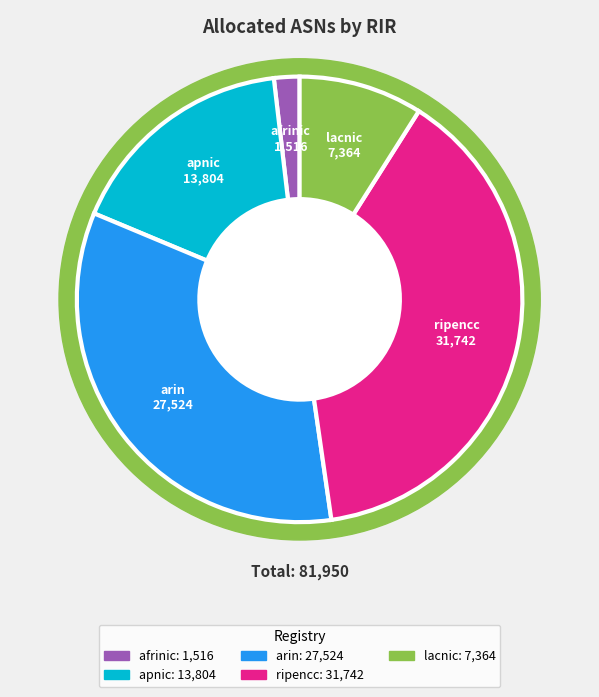

Does apnic account for over 50% of the chart?

No